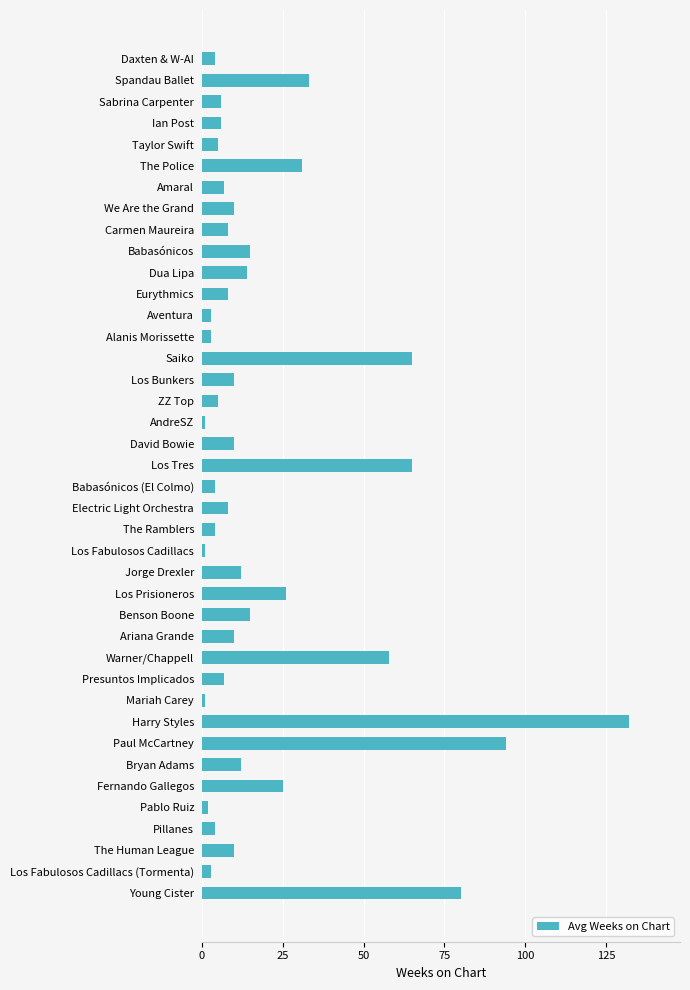

Which category has the highest value across all series?

Harry Styles